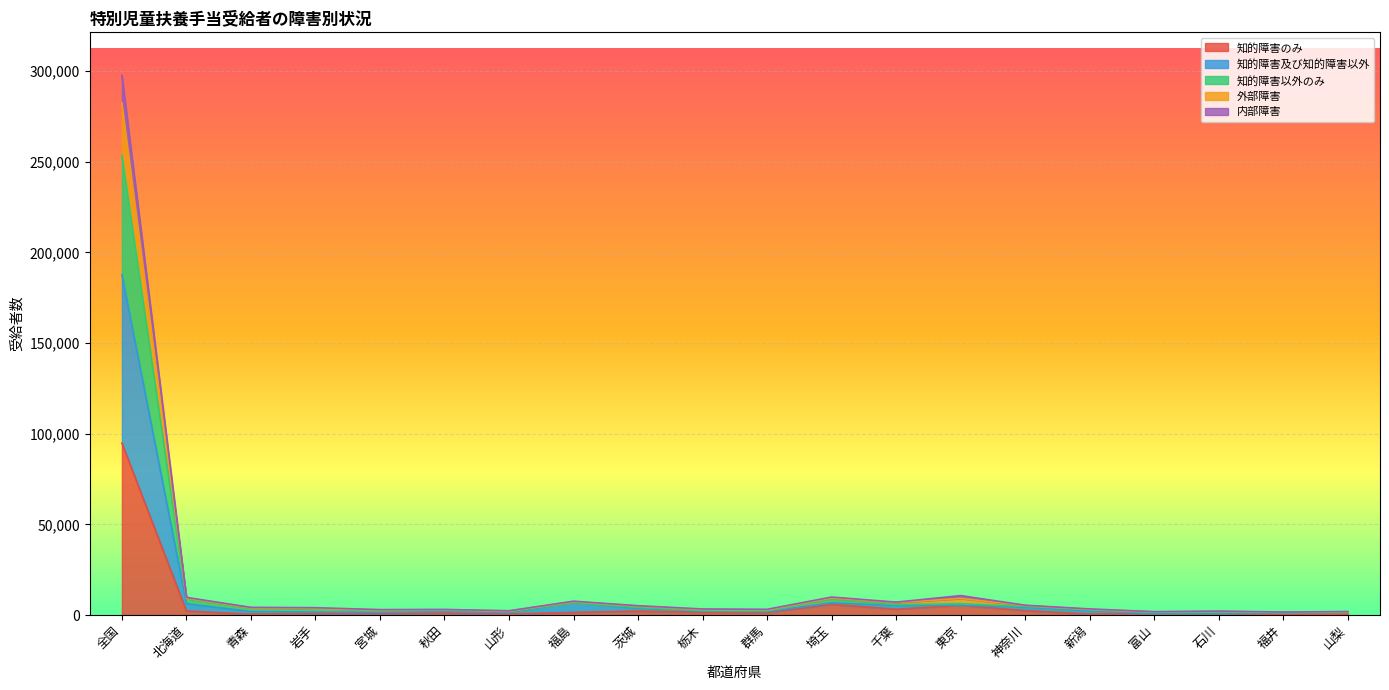

How many series are shown in this chart?

5